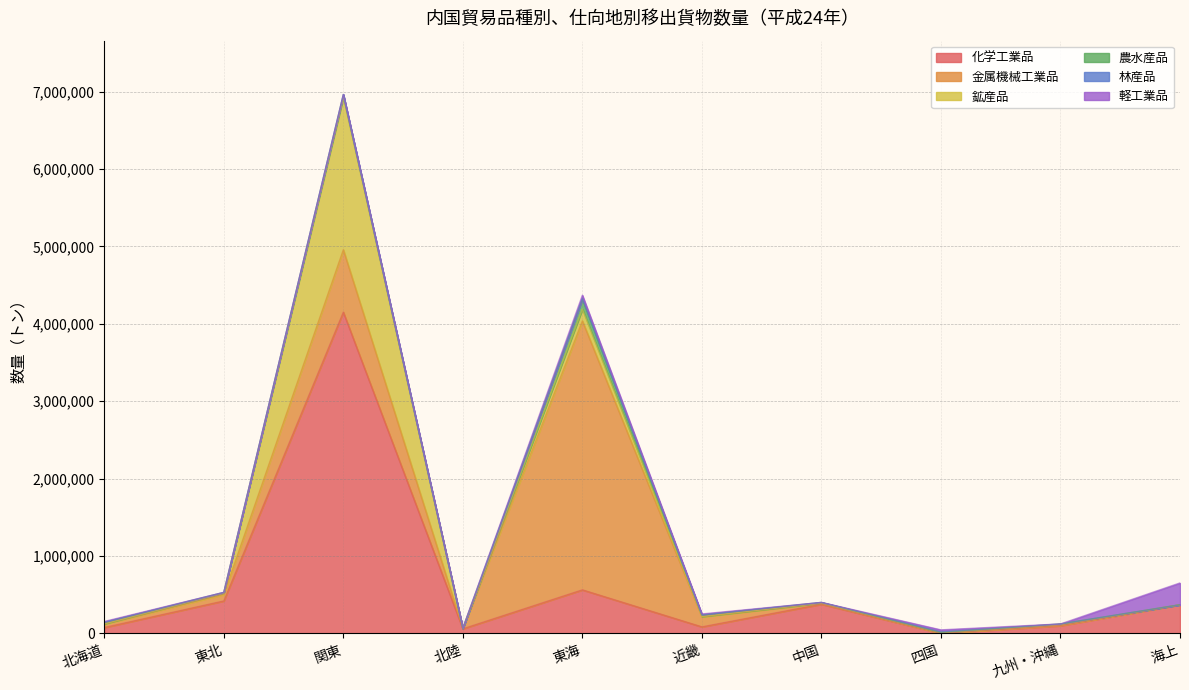

What is the value of the 鉱産品 point at the 2nd from the left?

19189